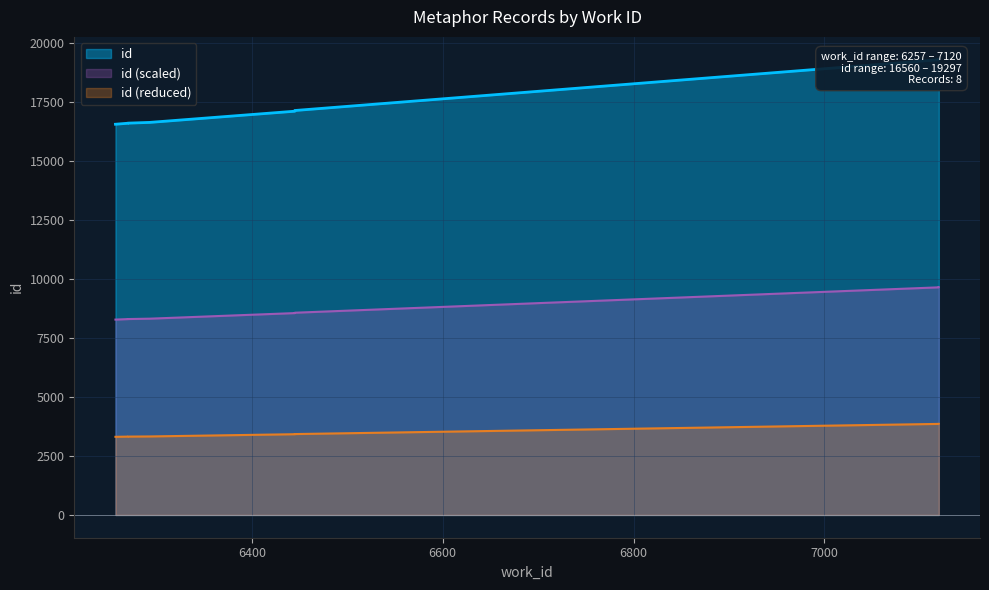

What is the sum of all values?

139252